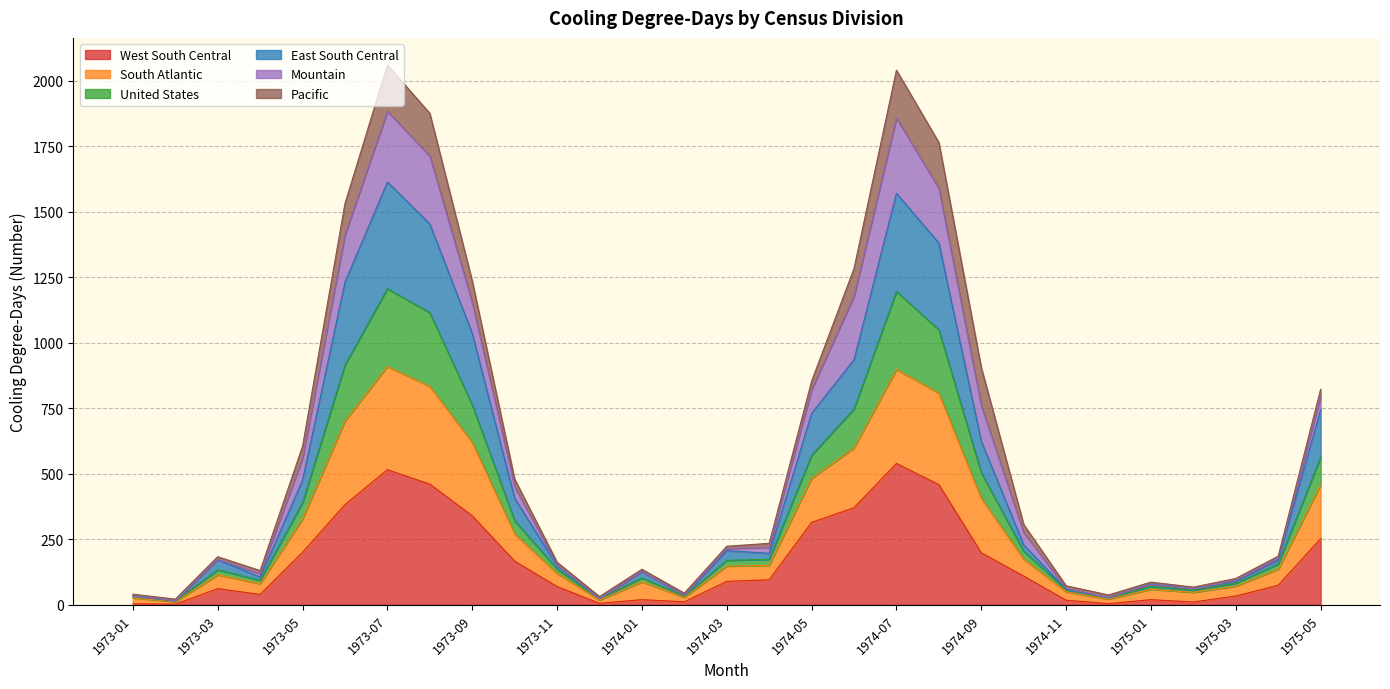

What is the maximum value for West South Central?

540